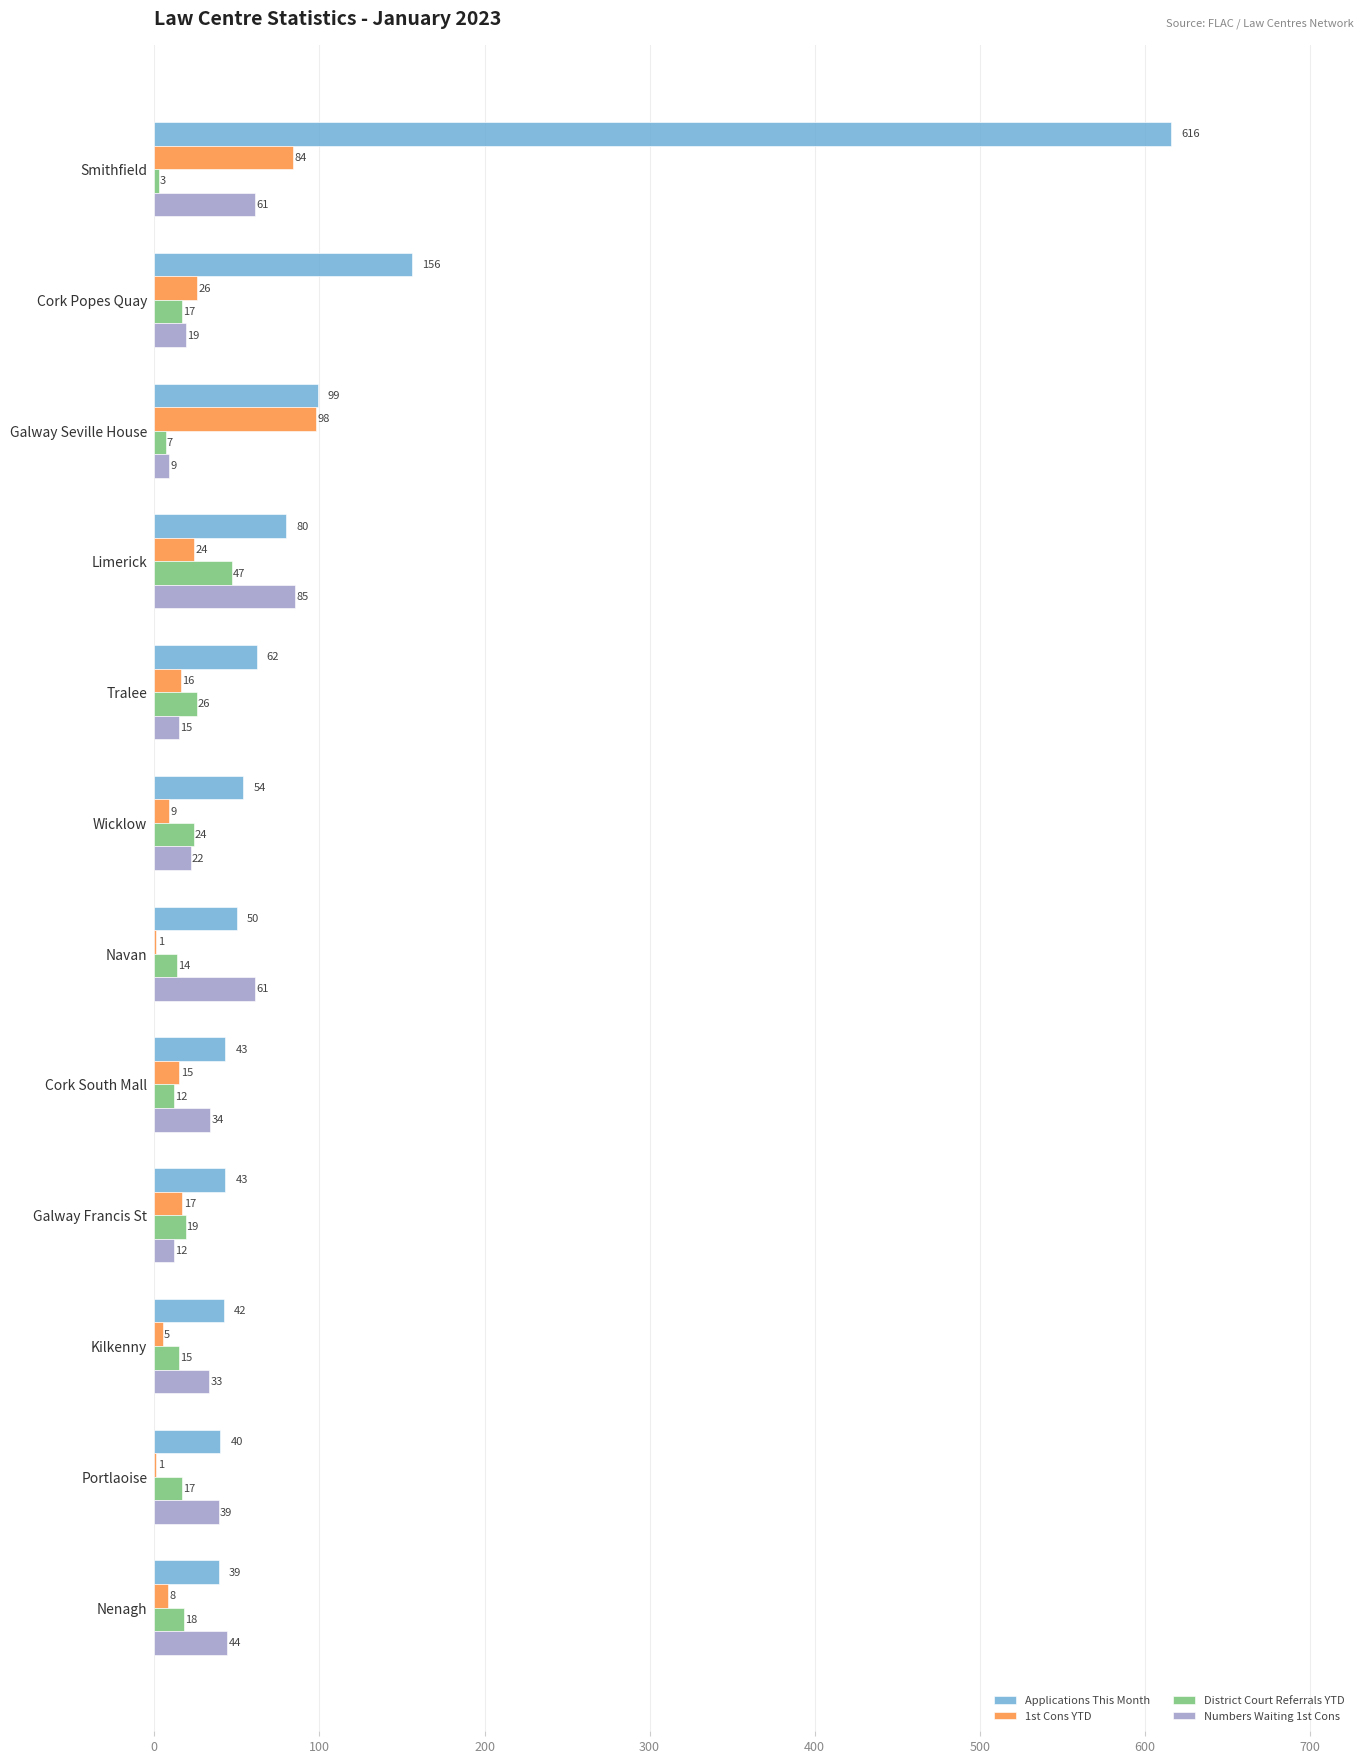

What is the sum of all District Court Referrals YTD values?

219